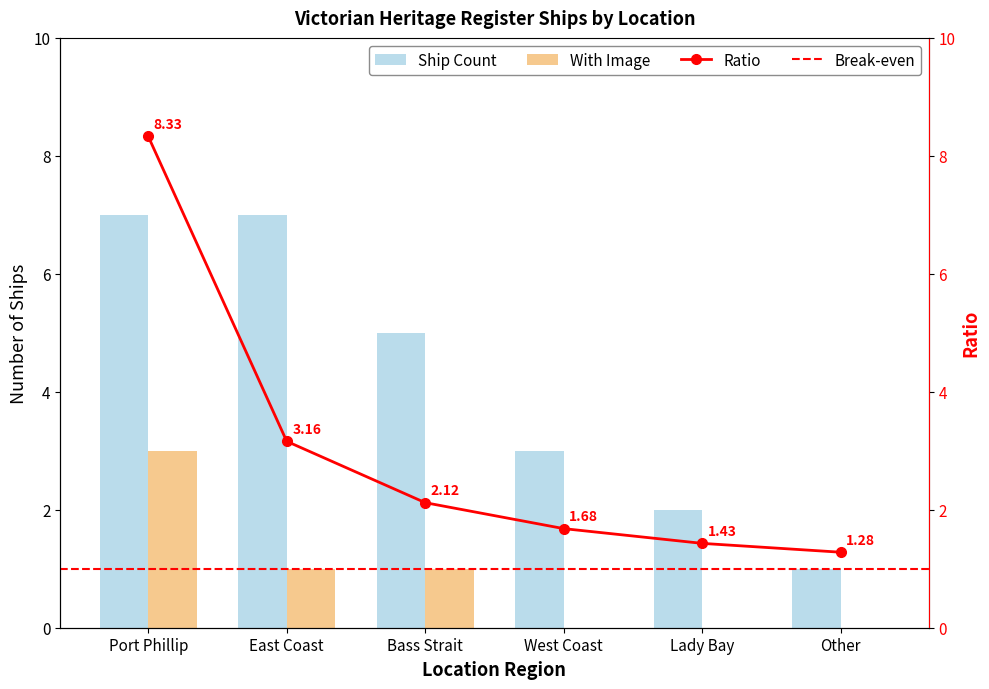

At Port Phillip, list the series in order from smallest to largest.

With Image, Ship Count